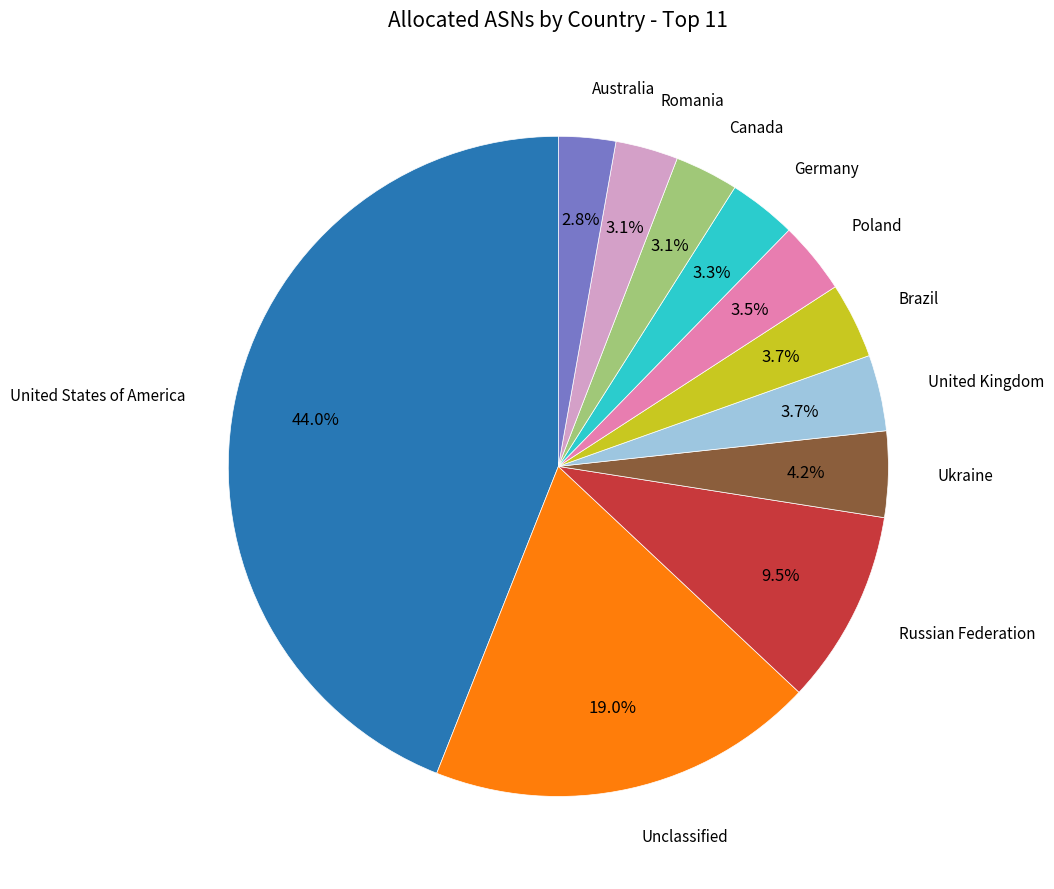

To the nearest percent, what is the average slice percentage?

9%